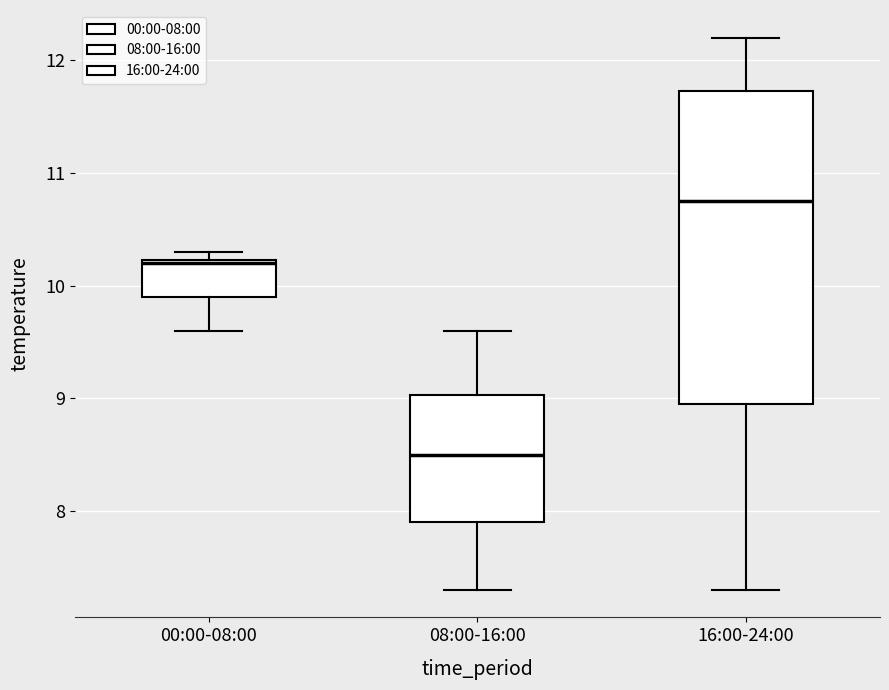

Which box's median line is the lowest?

08:00-16:00